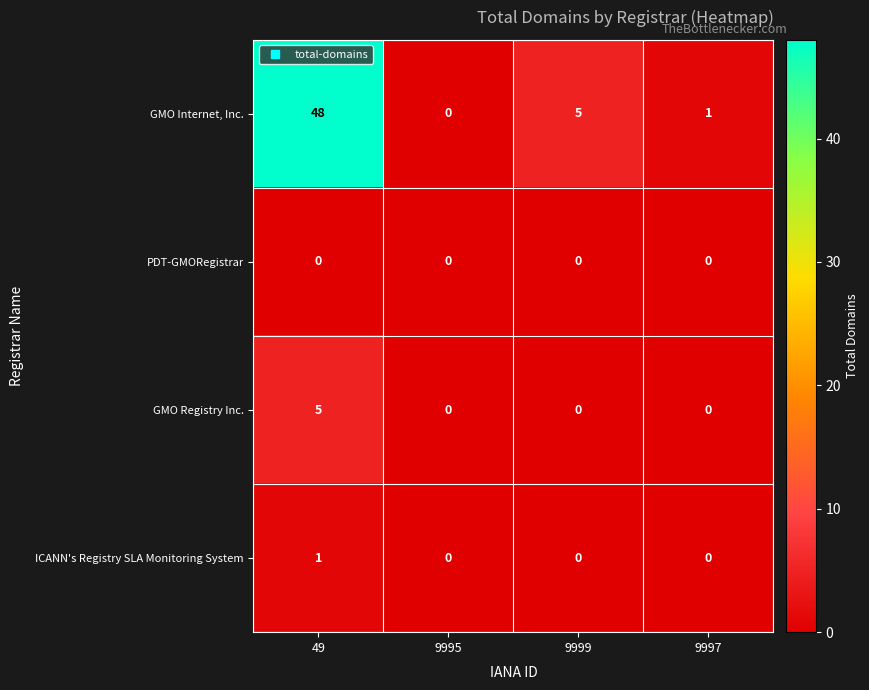

Count the number of data series in this chart.

4